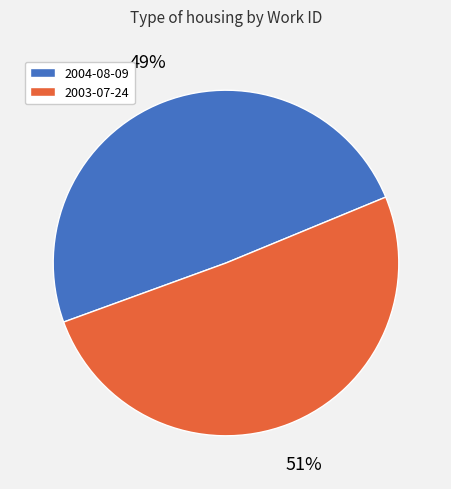

To the nearest percent, what is the average slice percentage?

50%